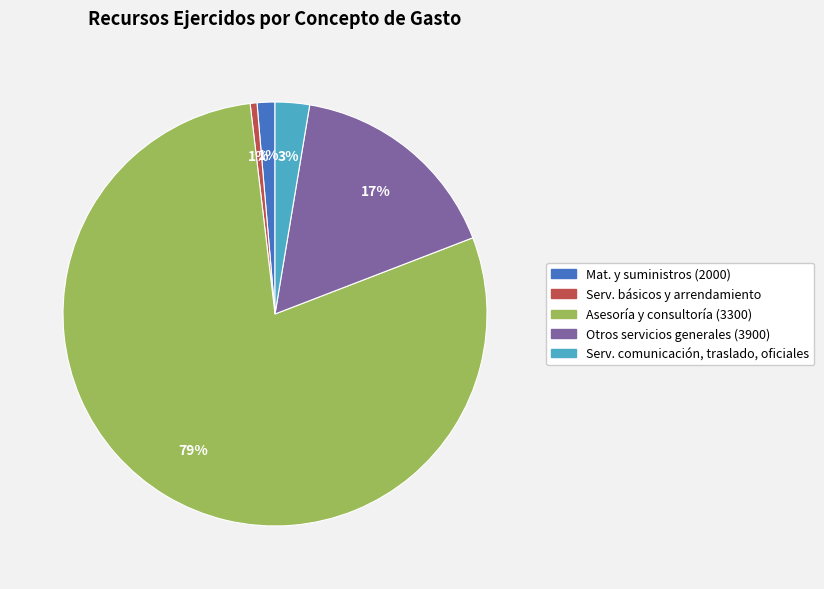

Count the number of slices in the pie.

5